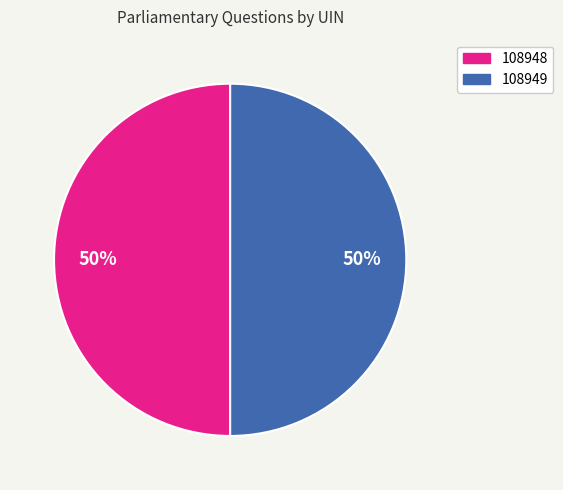

Is it true that 108948 is 59% of the pie?

False